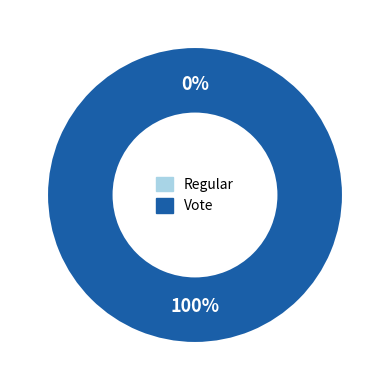

How many slices are in this pie chart?

2